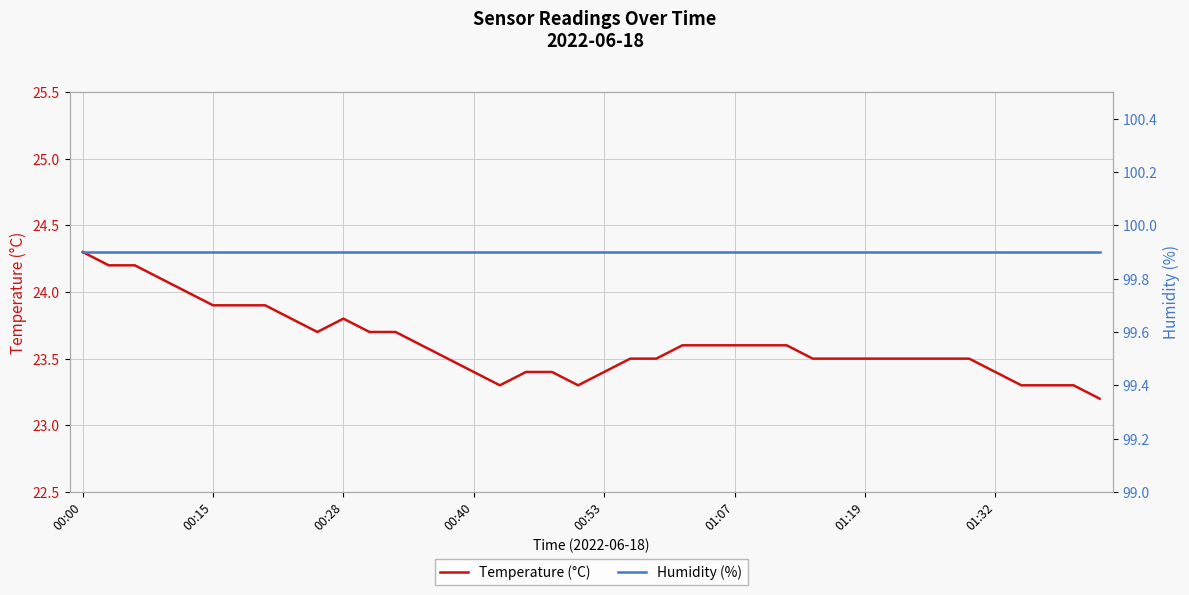

The value of Temperature (°C) at 01:07 is 23.6. True or false?

True